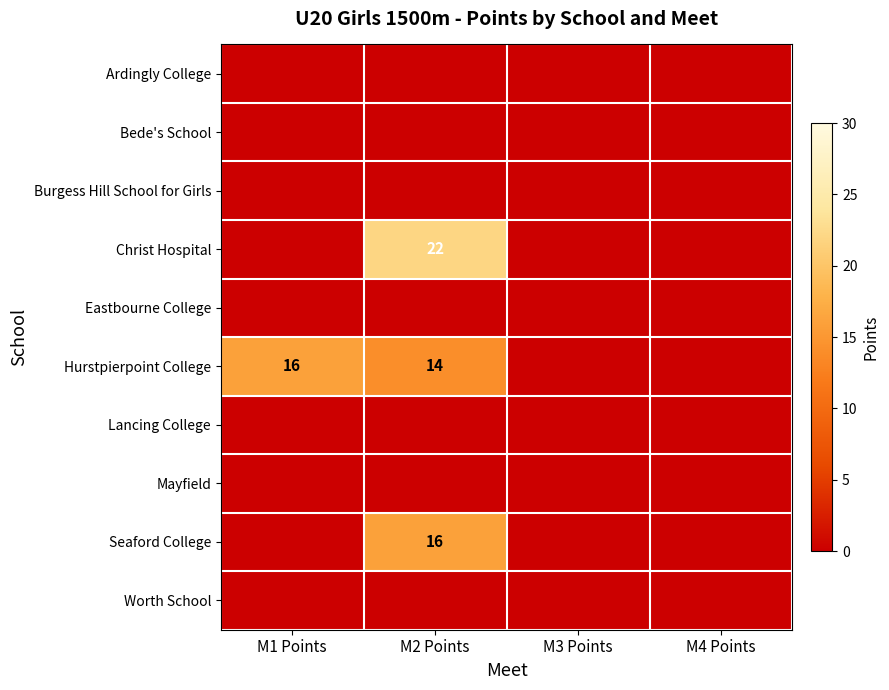

The value of Christ Hospital at M2 Points is 31. True or false?

False